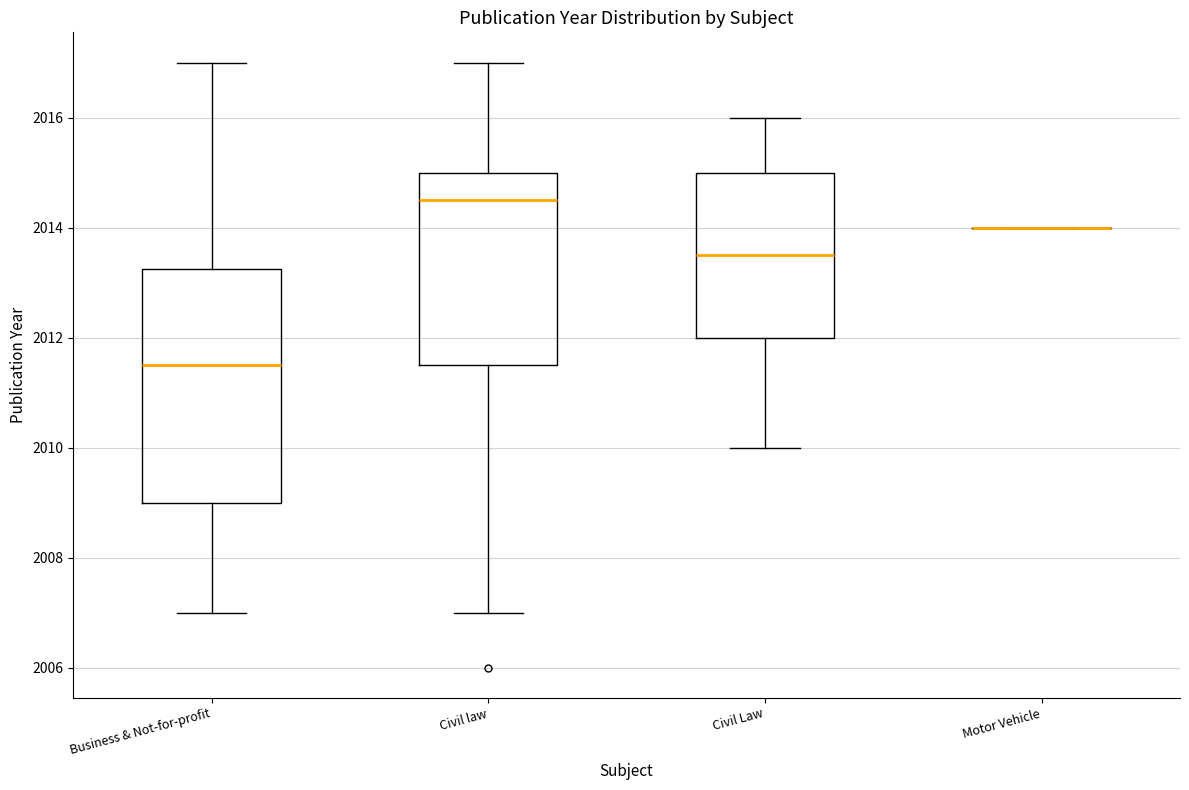

Reading left to right, transcribe this box plot: for each box, give where its median line is, the range the box spans, and where its two whiskers end, as read against the y-axis. The values are not printed on the chart, so give them approximately, as read against the axis.

Business & Not-for-profit: median 2011.6, box 2009.0 to 2013.2, whiskers 2007.0 to 2017.0
Civil law: median 2014.6, box 2011.6 to 2015.0, whiskers 2007.0 to 2017.0
Civil Law: median 2013.6, box 2012.0 to 2015.0, whiskers 2010.0 to 2016.0
Motor Vehicle: box collapsed to a line at 2014.0, whiskers 2014.0 to 2014.0